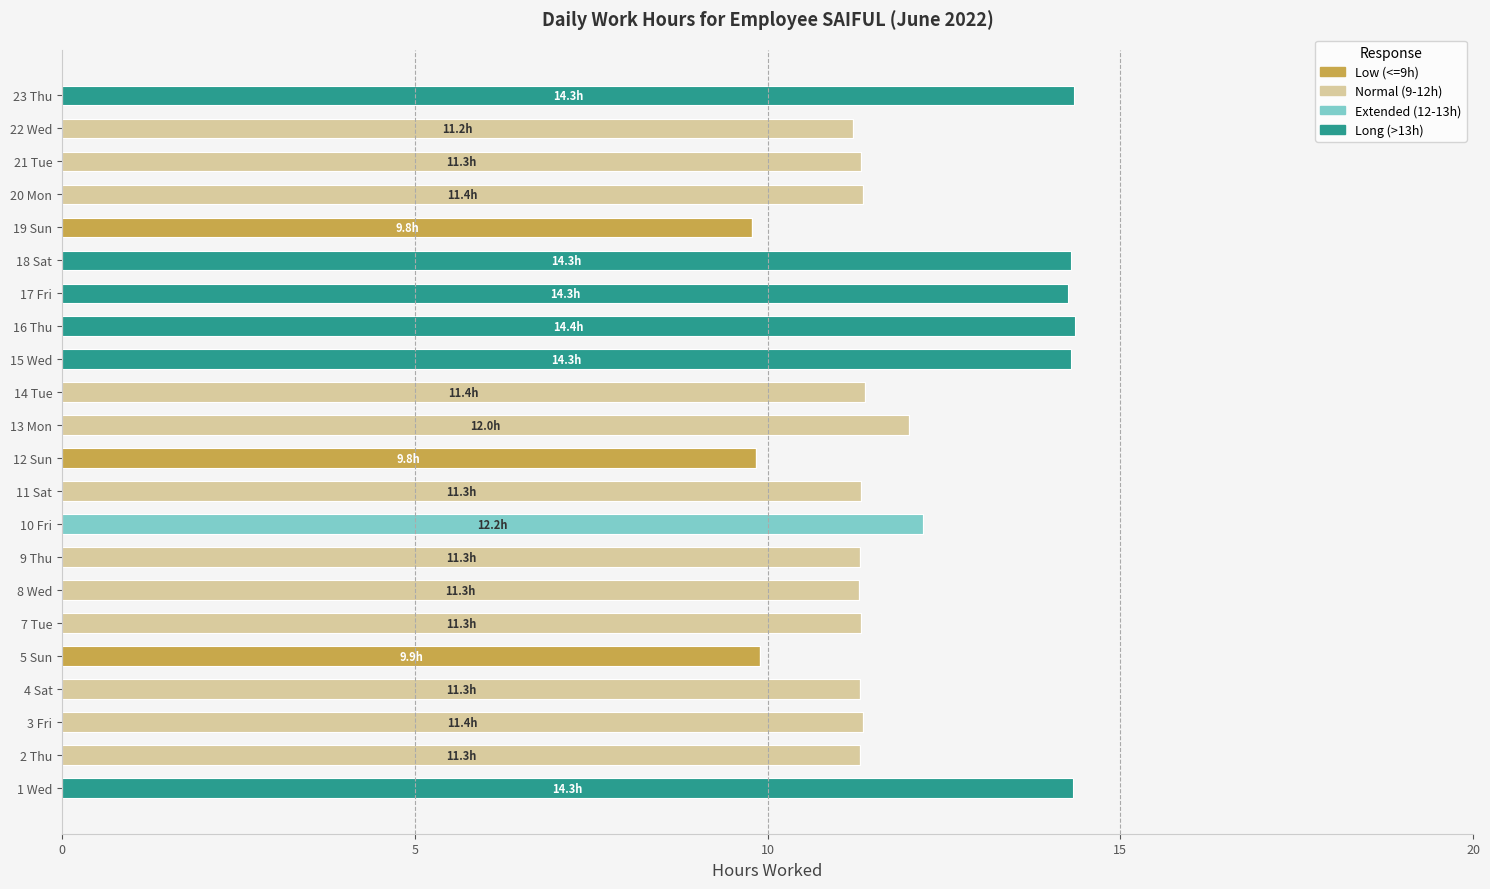

True or false: Low (<=9h) has a value of 0.0 at 15 Wed.

True